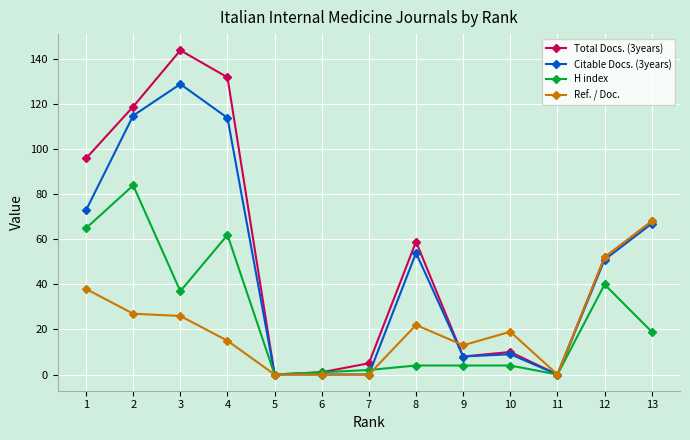

At which label does H index first exceed 4?

1